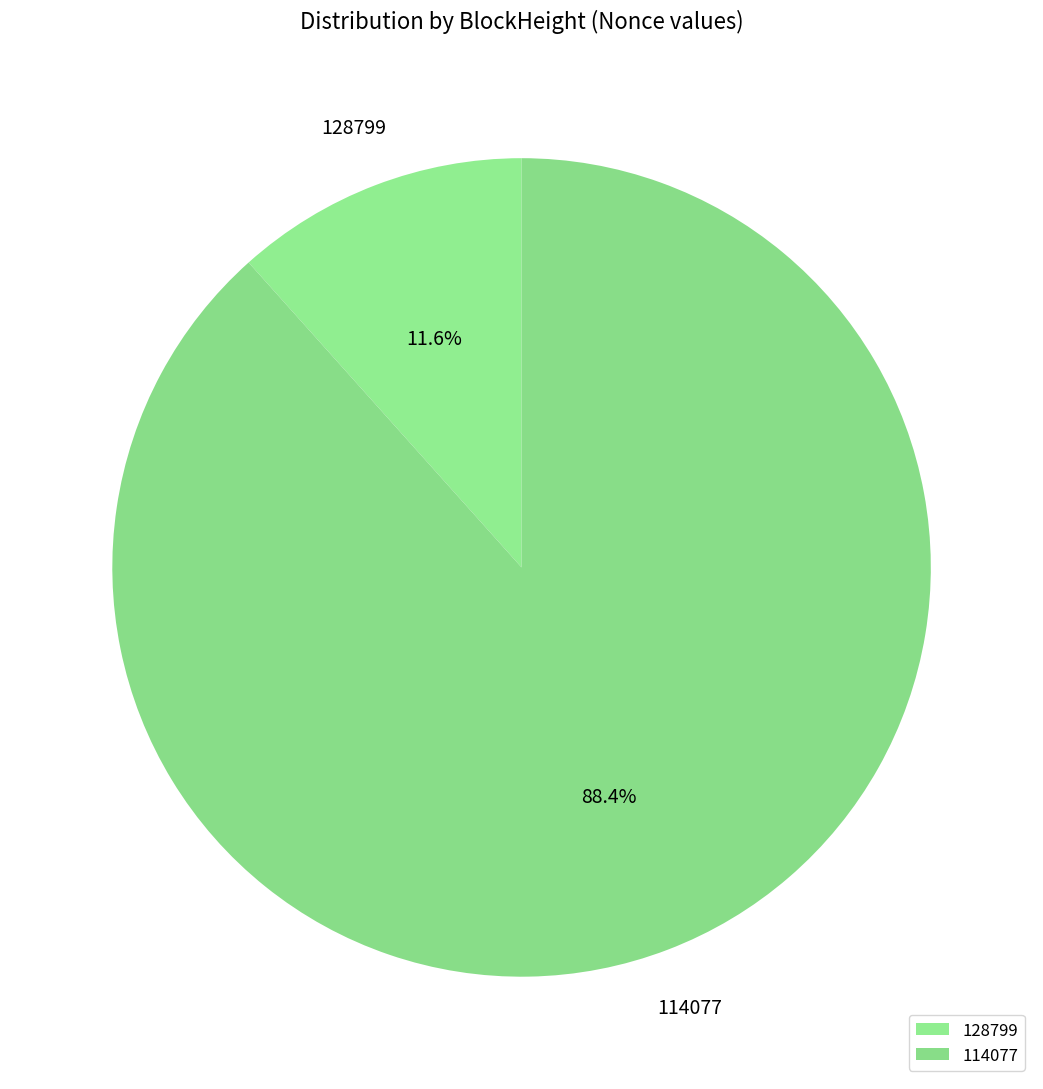

To the nearest percent, what portion does 114077 represent?

88%